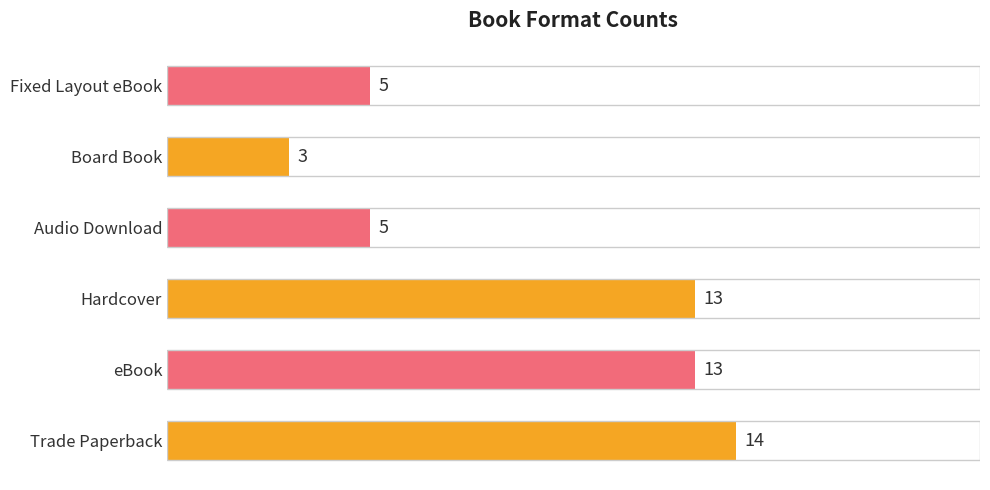

What is the difference between the second highest and minimum values?

10